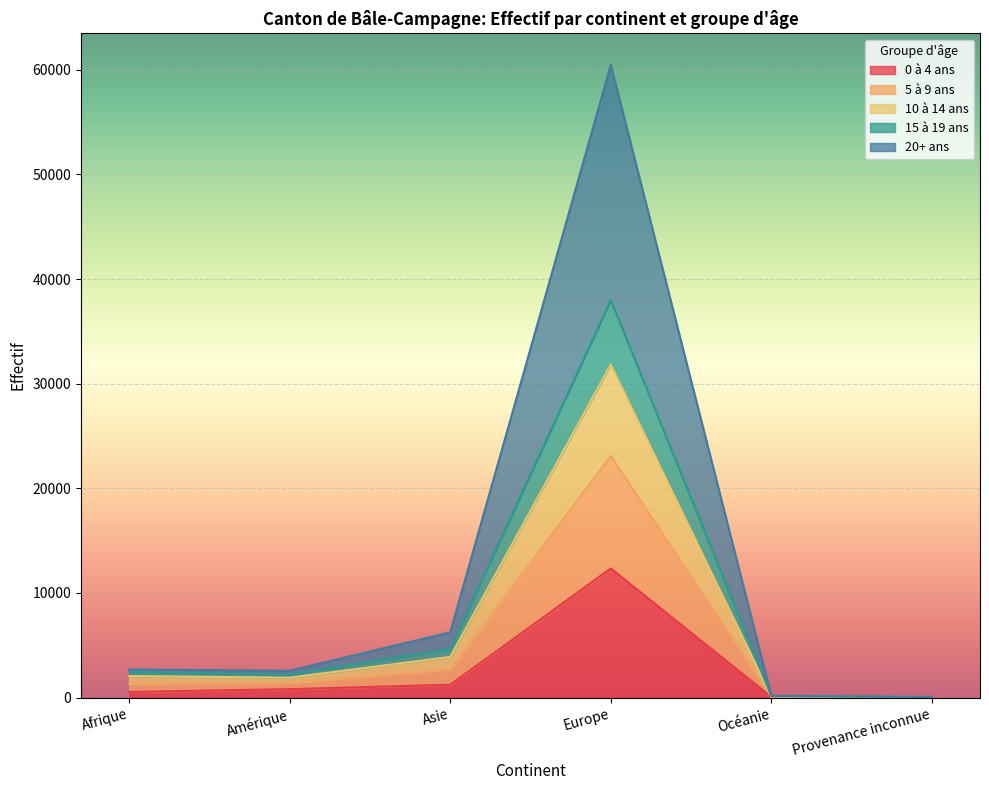

Is it true that 10 à 14 ans equals 3887 at Asie?

True